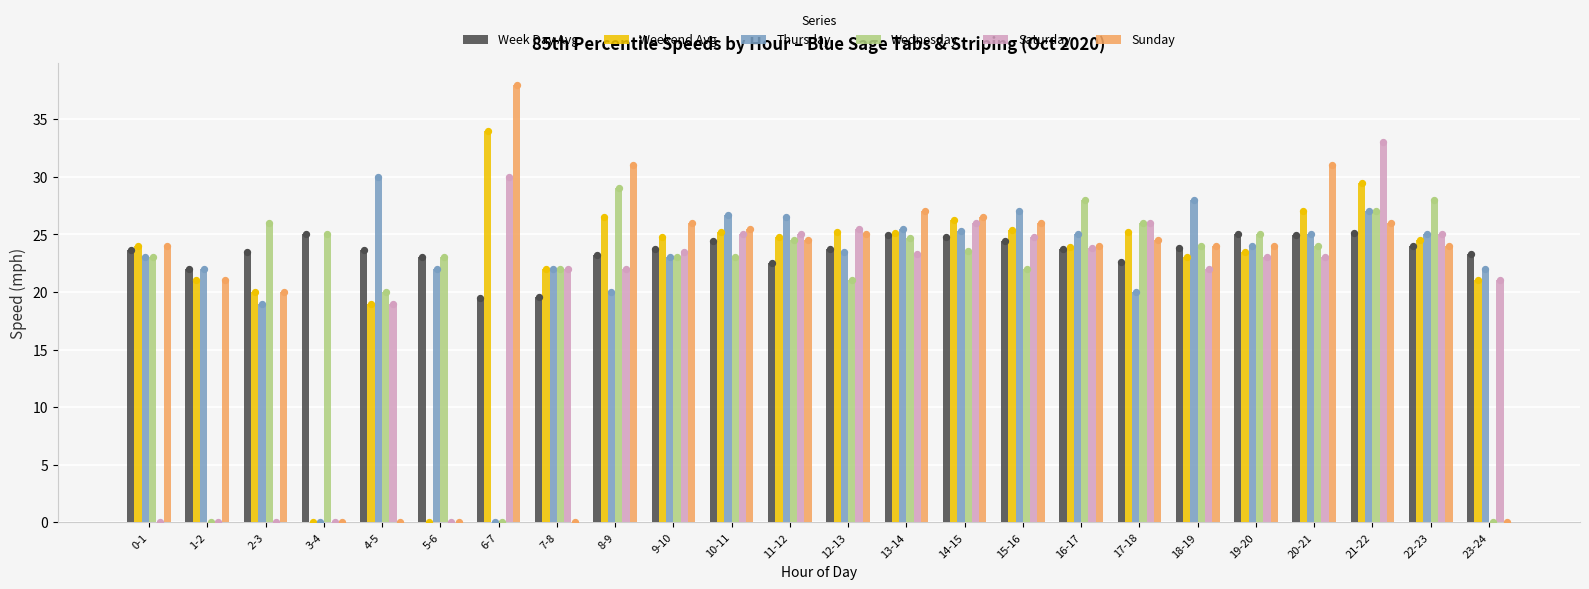

At which category is the sum across all series the highest?

21-22